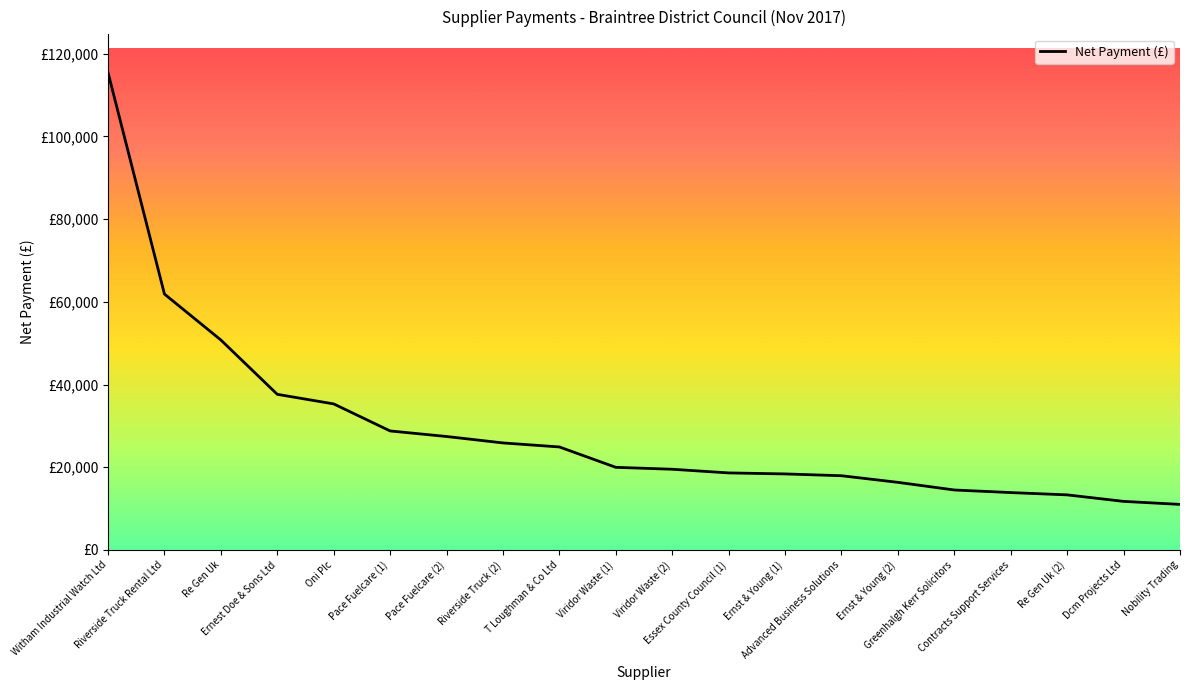

Does the chart have visible grid lines?

No